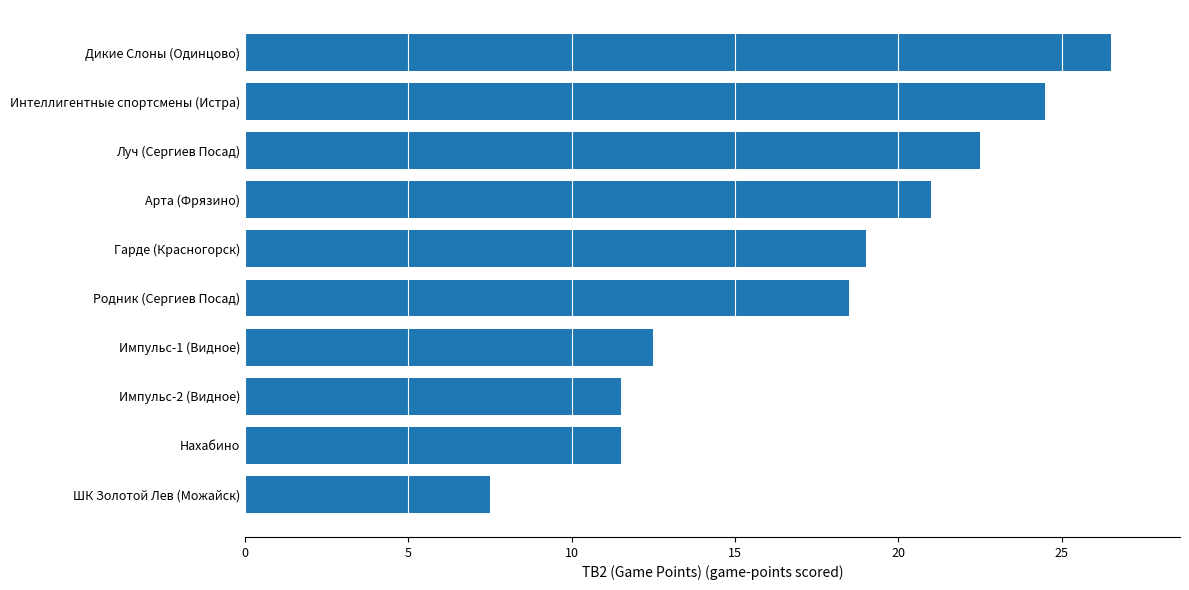

Reading bottom to top, list all the values displayed in this chart.

ШК Золотой Лев (Можайск)=7.5	Нахабино=11.5	Импульс-2 (Видное)=11.5	Импульс-1 (Видное)=12.5	Родник (Сергиев Посад)=18.5	Гарде (Красногорск)=19.0	Арта (Фрязино)=21.0	Луч (Сергиев Посад)=22.5	Интеллигентные спортсмены (Истра)=24.5	Дикие Слоны (Одинцово)=26.5